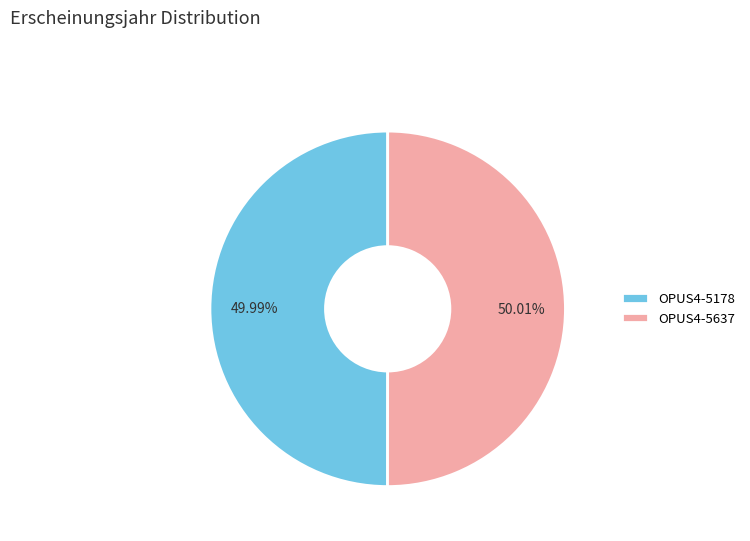

To the nearest percent, what is the average slice percentage?

50%